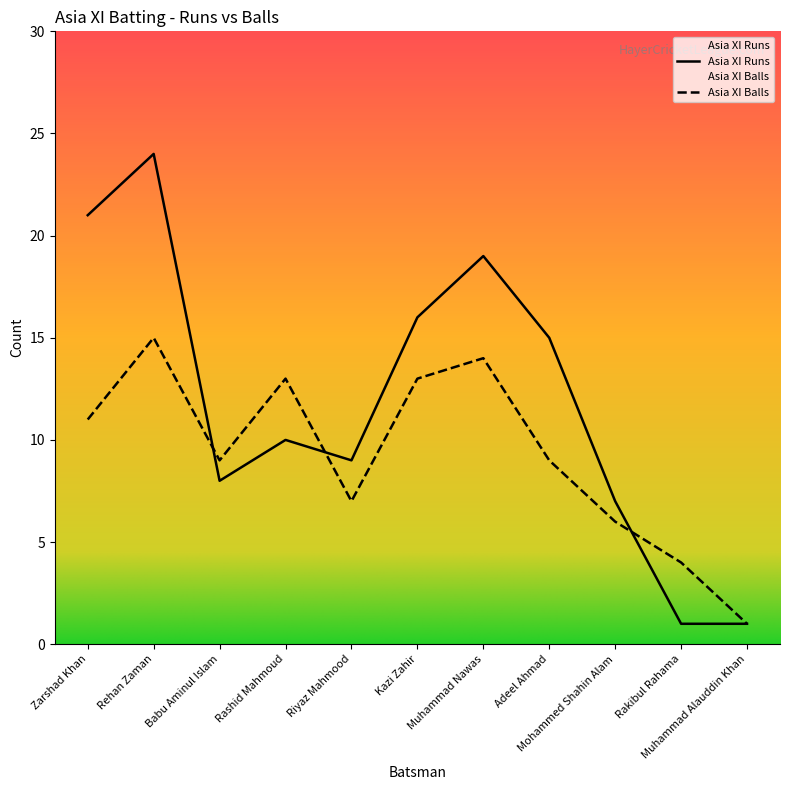

What is the value of the Asia XI Balls point at the 6th from the left?

13